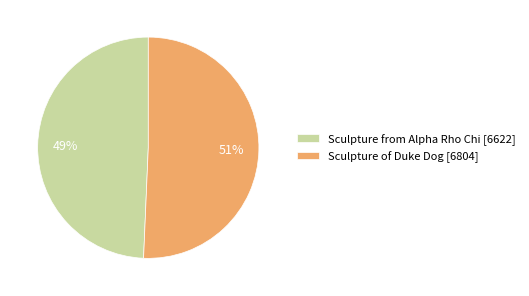

What percentage is the Sculpture of Duke Dog slice, to the nearest percent?

51%